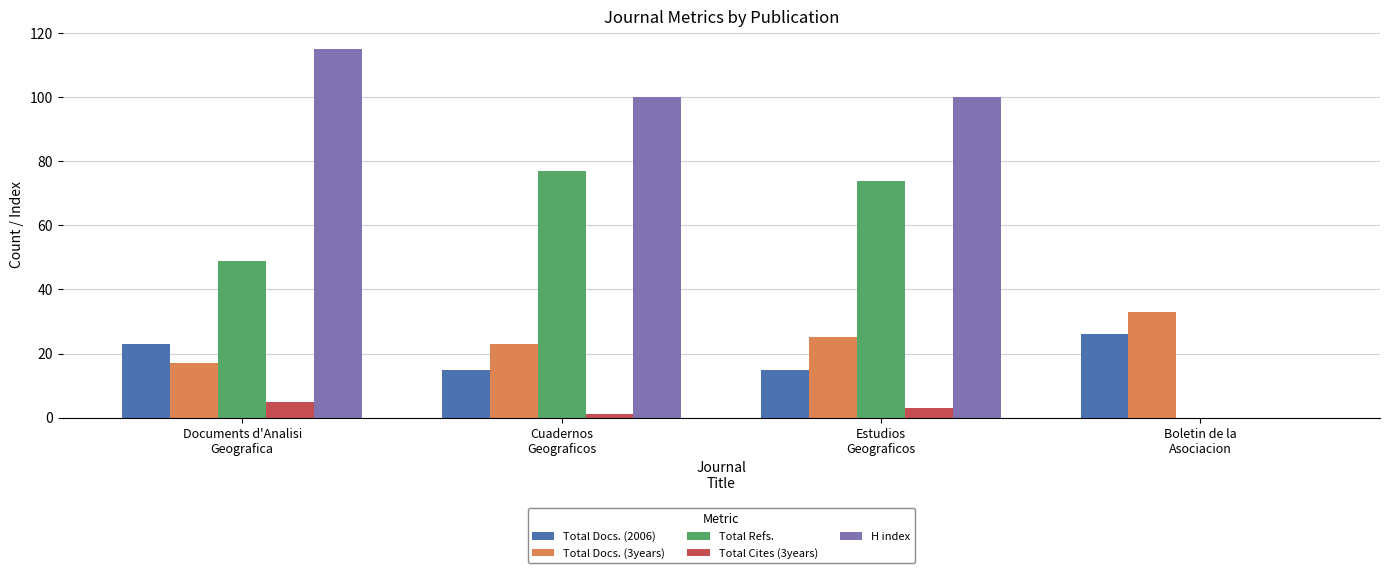

Is it true that Total Refs. equals 49 at Documents d'Analisi
Geografica?

True